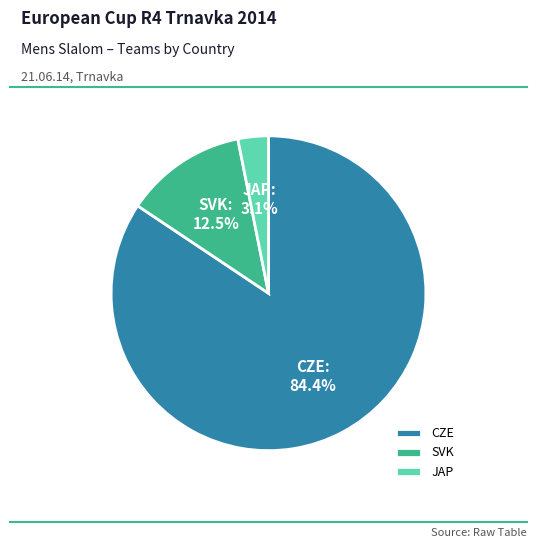

Does JAP account for over 50% of the chart?

No